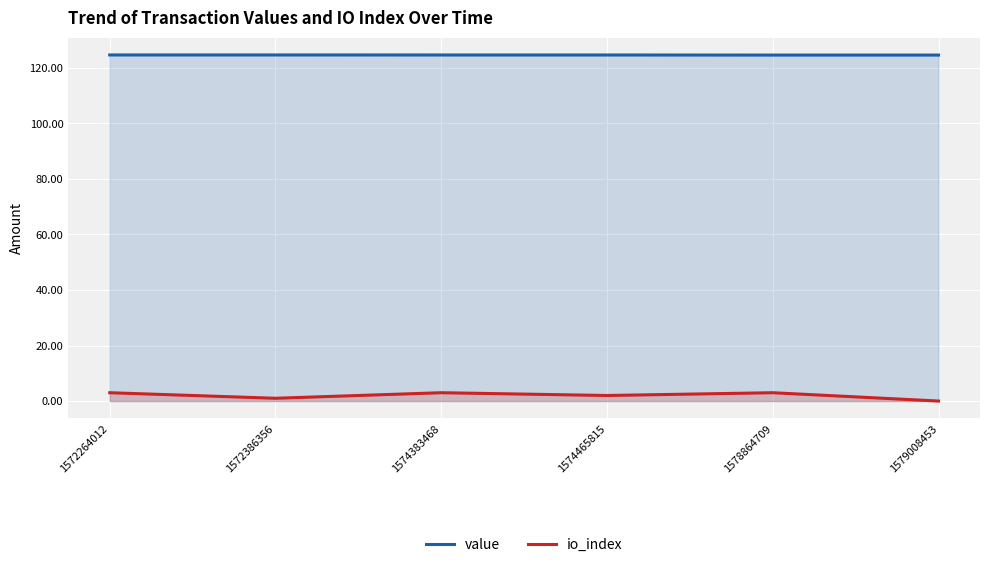

Reading right to left, transcribe all the data shown in this chart.

value: 1579008453=124.6	1578864709=124.6	1574465815=124.7	1574383468=124.7	1572386356=124.7	1572264012=124.7
io_index: 1579008453=0.0	1578864709=3.0	1574465815=2.0	1574383468=3.0	1572386356=1.0	1572264012=3.0